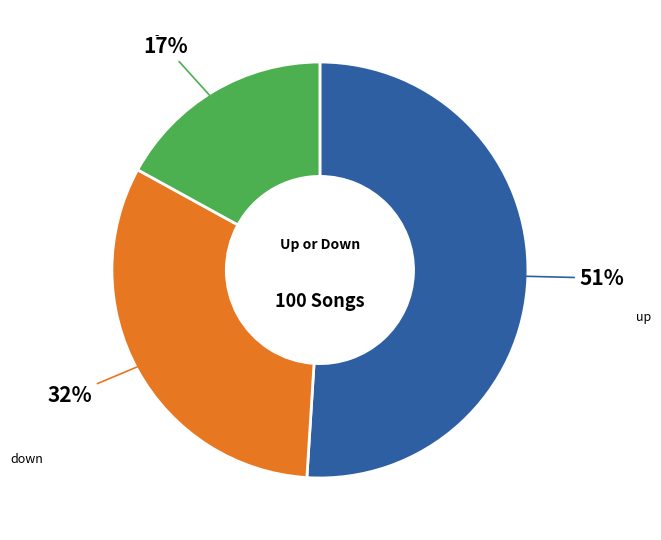

To the nearest percent, what is the difference between the largest and smallest slice percentages?

34%